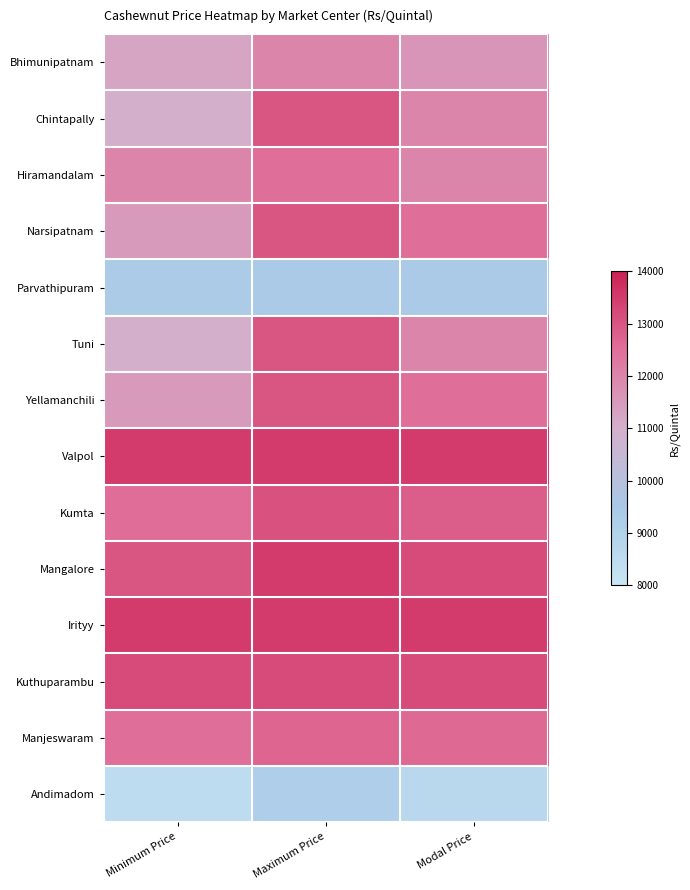

Rank the series at Minimum Price from lowest to highest value.

Andimadom, Parvathipuram, Chintapally, Tuni, Bhimunipatnam, Narsipatnam, Yellamanchili, Hiramandalam, Manjeswaram, Kumta, Mangalore, Kuthuparambu, Valpol, Irityy